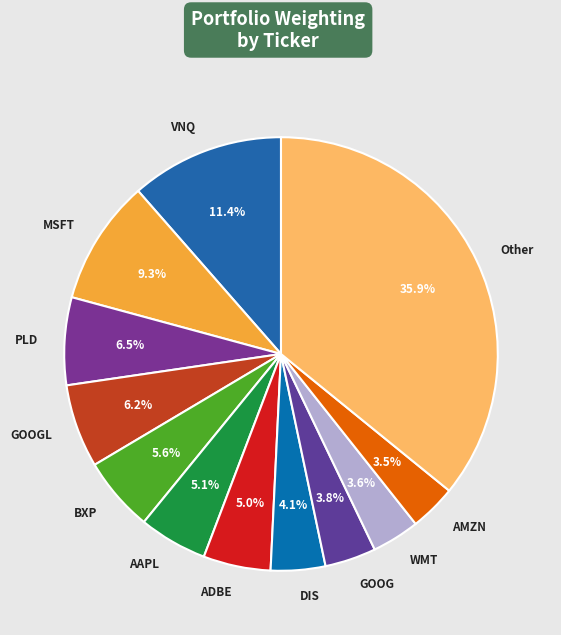

Count the number of slices in the pie.

12